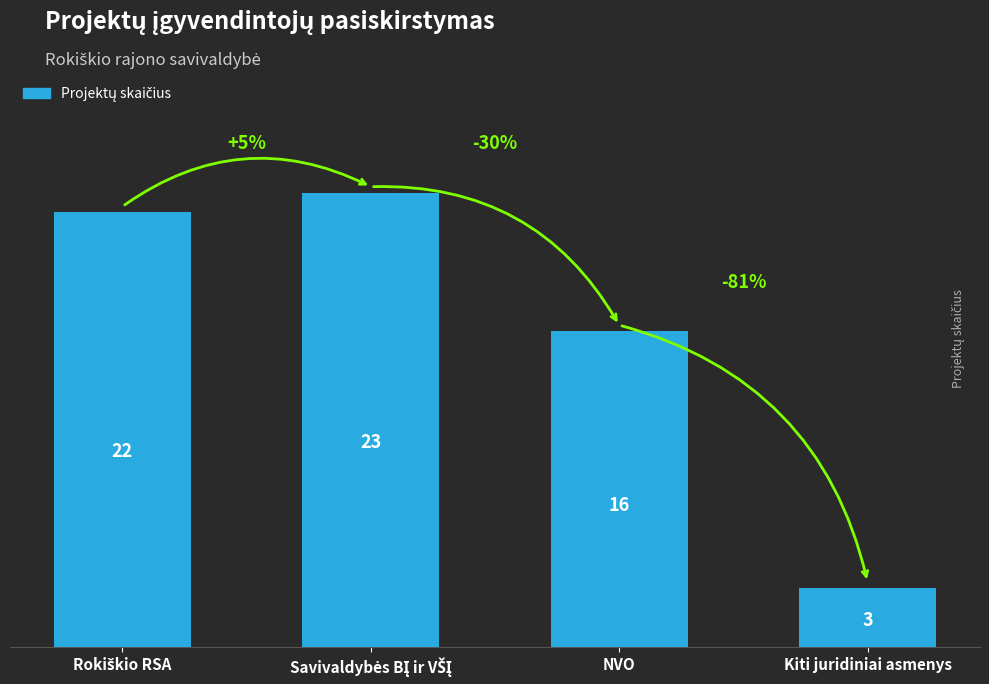

The chart shows a value of 26 at NVO. True or false?

False